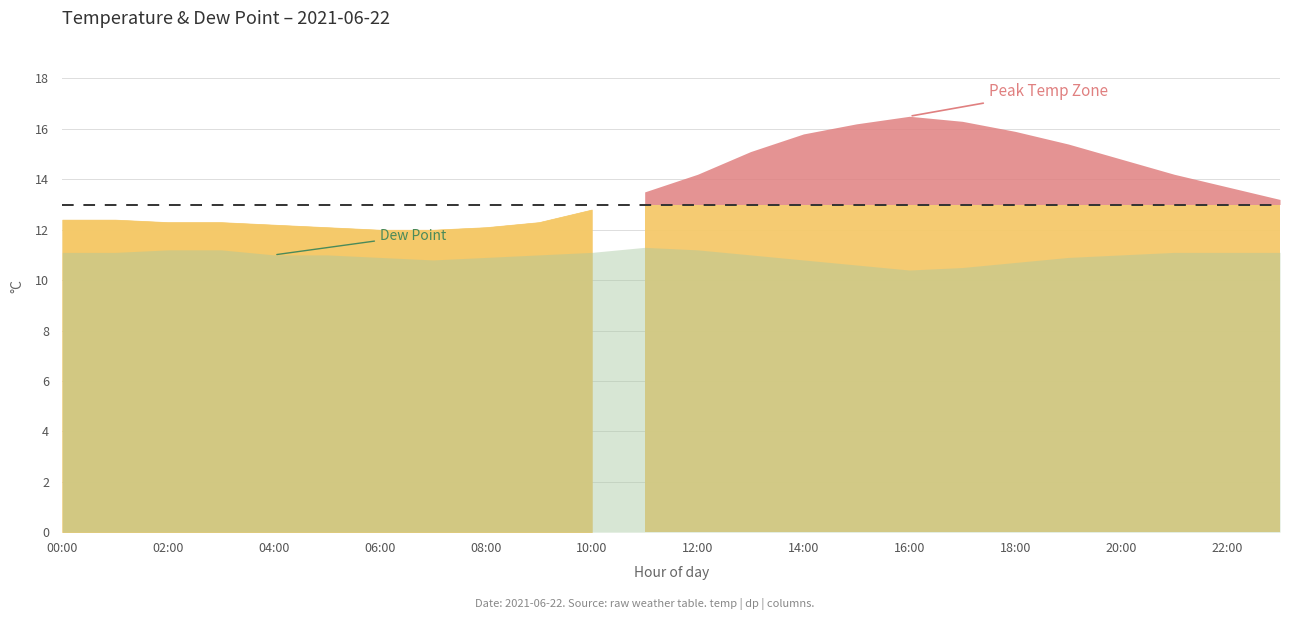

How many interior local peaks does the temp series have?

1